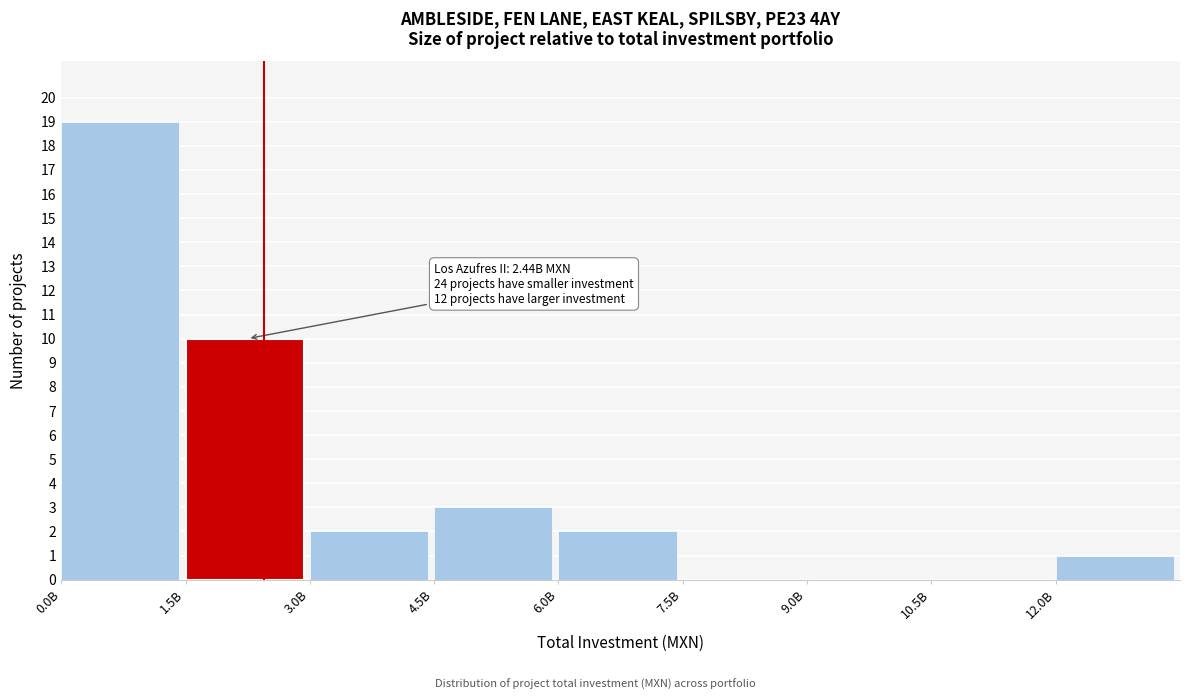

Reading left to right, list all the values displayed in this chart.

0.0B=19	1.5B=10	3.0B=2	4.5B=3	6.0B=2	7.5B=0	9.0B=0	10.5B=0	12.0B=1